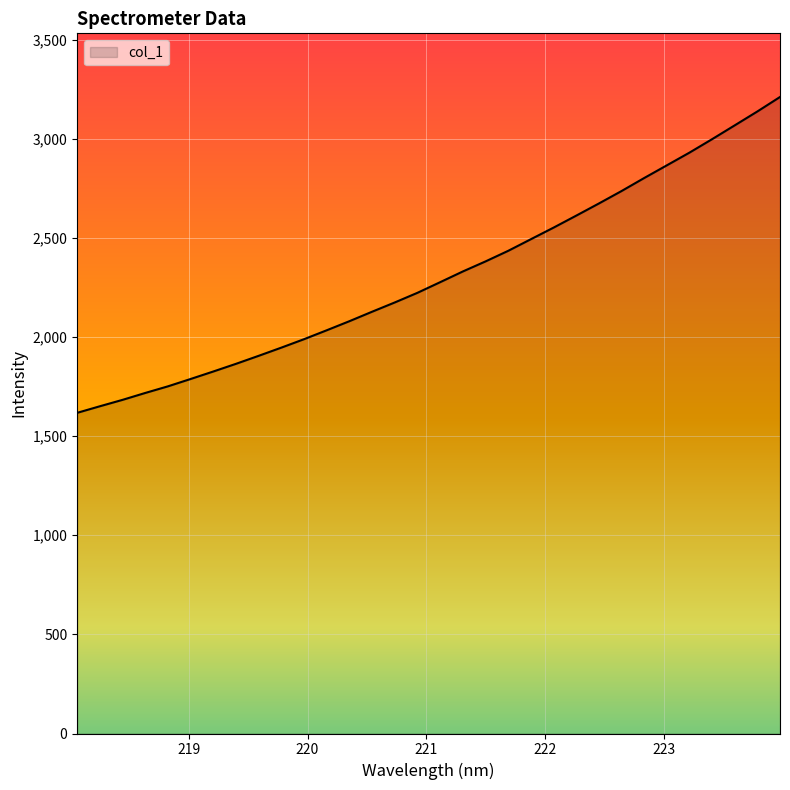

What is the greatest value displayed?

3211.0